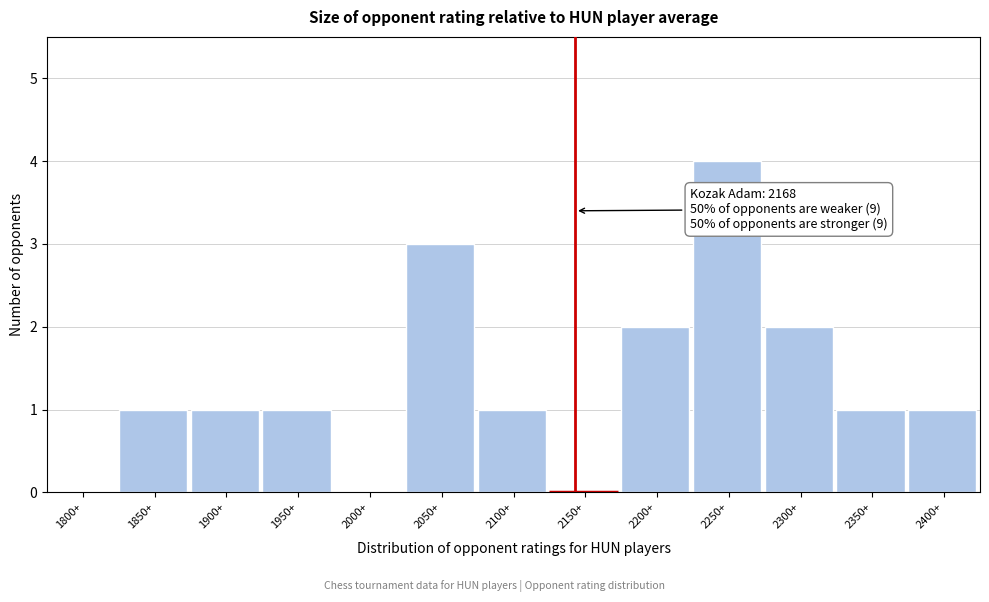

Reading left to right, extract all data points from this chart.

1800+=0	1850+=1	1900+=1	1950+=1	2000+=0	2050+=3	2100+=1	2150+=0	2200+=2	2250+=4	2300+=2	2350+=1	2400+=1